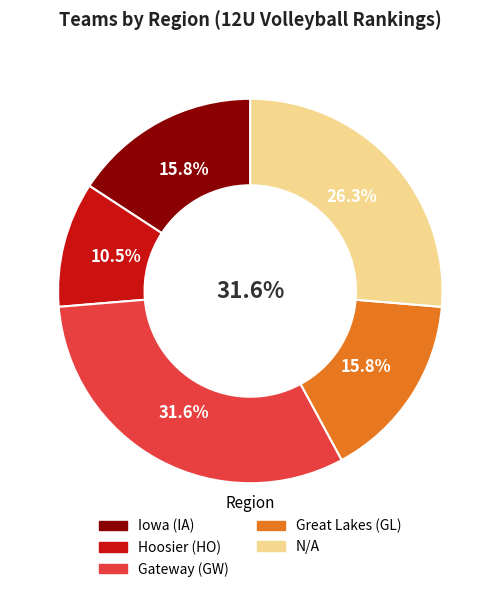

To the nearest percent, what is the average slice percentage?

20%